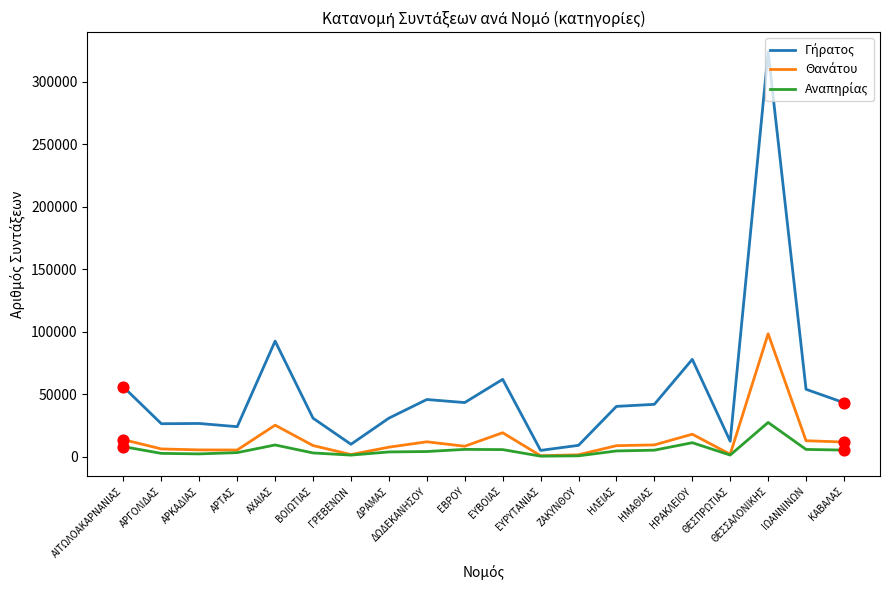

What is the greatest value displayed?

323609